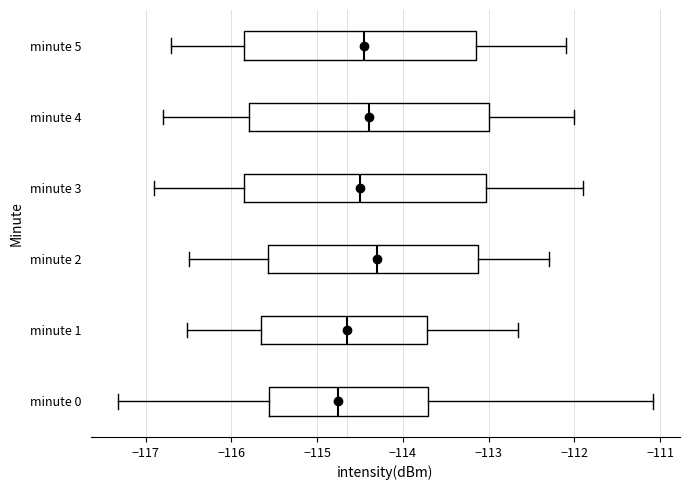

Reading bottom to top, read every box against the x-axis: the position of its median line, the range the box covers, and the ends of its whiskers. The values are not printed on the chart, so give them approximately, as read against the axis.

minute 0: median -114.8, box -115.6 to -113.7, whiskers -117.3 to -111.1
minute 1: median -114.6, box -115.6 to -113.7, whiskers -116.5 to -112.7
minute 2: median -114.3, box -115.6 to -113.1, whiskers -116.5 to -112.3
minute 3: median -114.5, box -115.8 to -113.0, whiskers -116.9 to -111.9
minute 4: median -114.4, box -115.8 to -113.0, whiskers -116.8 to -112.0
minute 5: median -114.4, box -115.8 to -113.1, whiskers -116.7 to -112.1